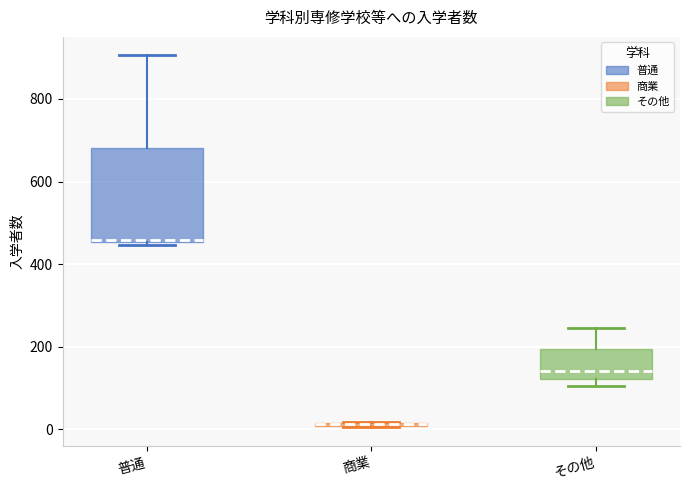

Which box is the tallest, from its lower edge to its upper edge?

普通